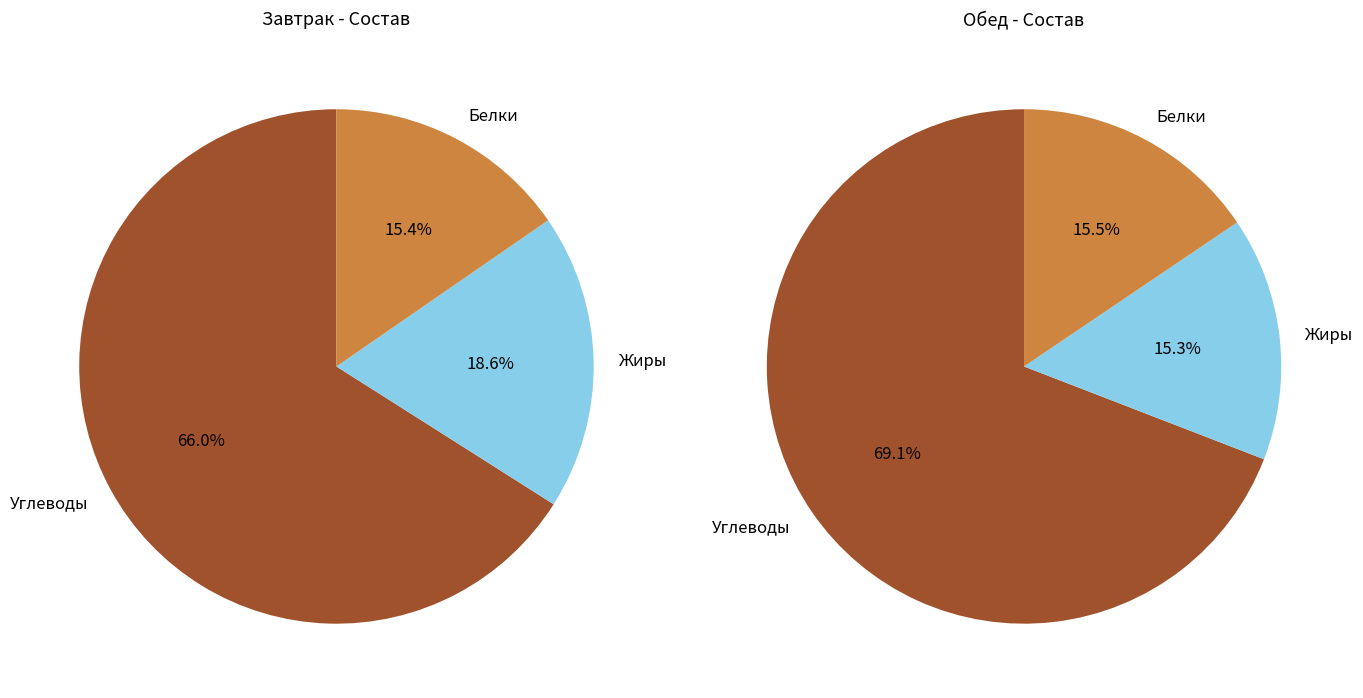

What is the total percentage of Углеводы and Жиры?

84.6%